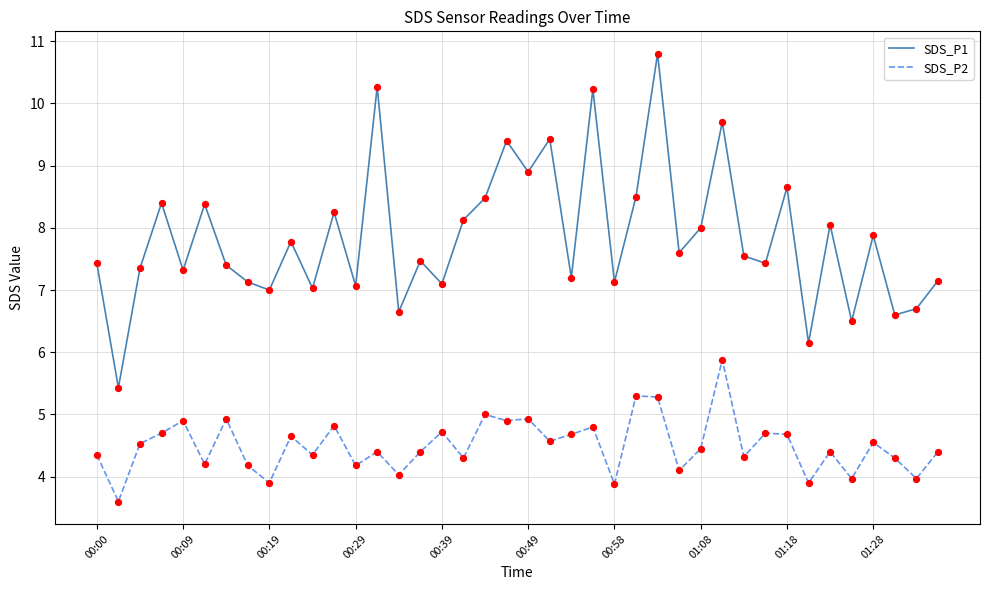

What are all the series names shown in the legend?

SDS_P1, SDS_P2